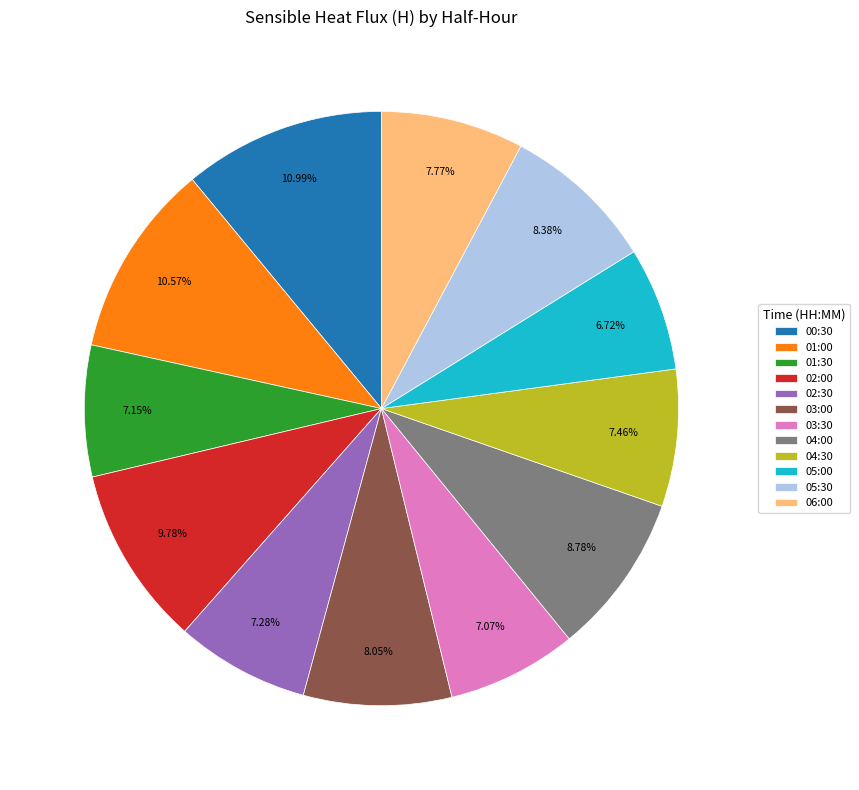

Which has a higher value, 04:00 or 00:30?

00:30